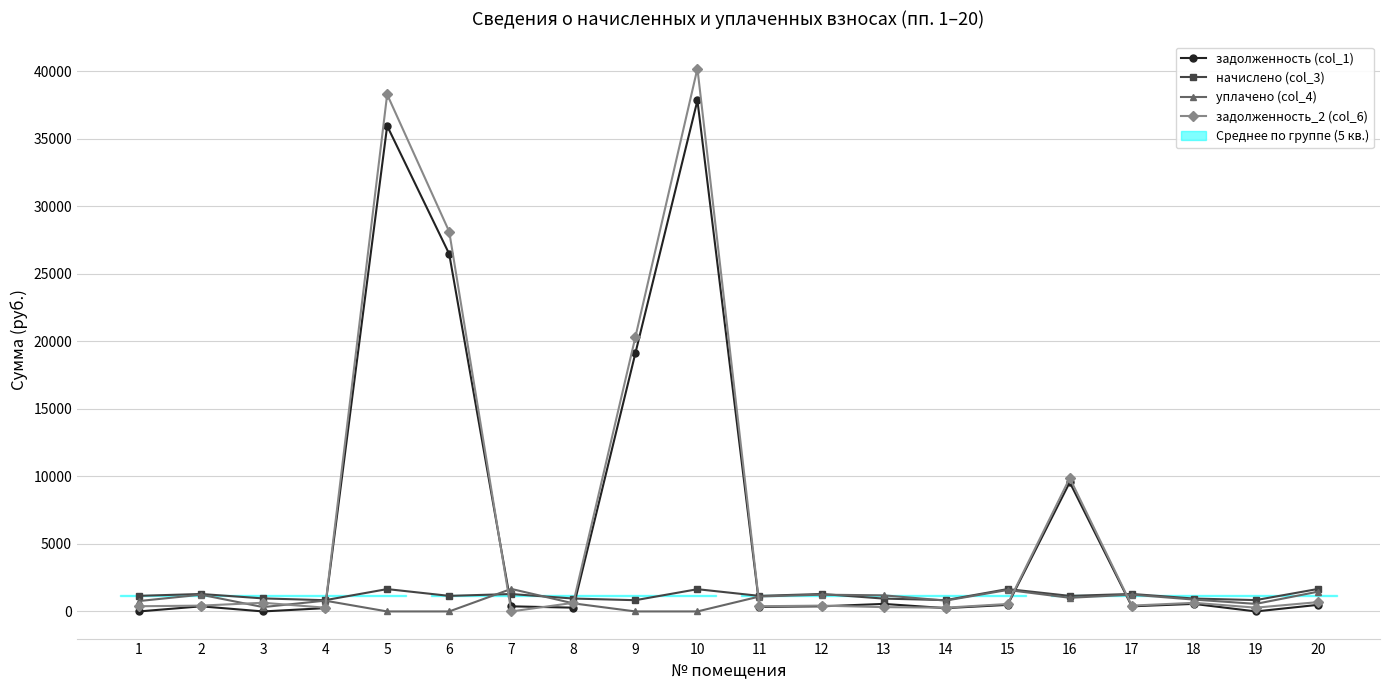

Reading right to left, extract all data points from this chart.

задолженность (col_1): 20=487.5	19=0.0	18=559.2	17=379.2	16=9565.0	15=485.3	14=245.2	13=557.8	12=378.4	11=337.4	10=37839.2	9=19120.8	8=279.6	7=378.4	6=26470.0	5=35953.0	4=243.8	3=0.0	2=378.4	1=0.0
начислено (col_3): 20=1664.3	19=839.7	18=954.6	17=1294.5	16=1152.0	15=1656.8	14=837.2	13=952.1	12=1292.0	11=1152.0	10=1646.8	9=832.2	8=954.6	7=1289.5	6=1152.0	5=1654.3	4=832.2	3=964.6	2=1292.0	1=1154.5
уплачено (col_4): 20=1462.5	19=559.8	18=877.5	17=1242.2	16=1010.8	15=1589.9	14=803.3	13=1192.5	12=1239.8	11=1105.5	10=0.0	9=0.0	8=597.8	7=1667.2	6=0.0	5=0.0	4=798.5	3=321.5	2=1239.8	1=769.7
задолженность_2 (col_6): 20=689.5	19=279.9	18=638.2	17=431.5	16=9875.5	15=552.3	14=279.1	13=318.0	12=430.7	11=384.0	10=40203.8	9=20315.7	8=636.4	7=0.0	6=28124.2	5=38282.8	4=277.4	3=643.1	2=430.7	1=384.9